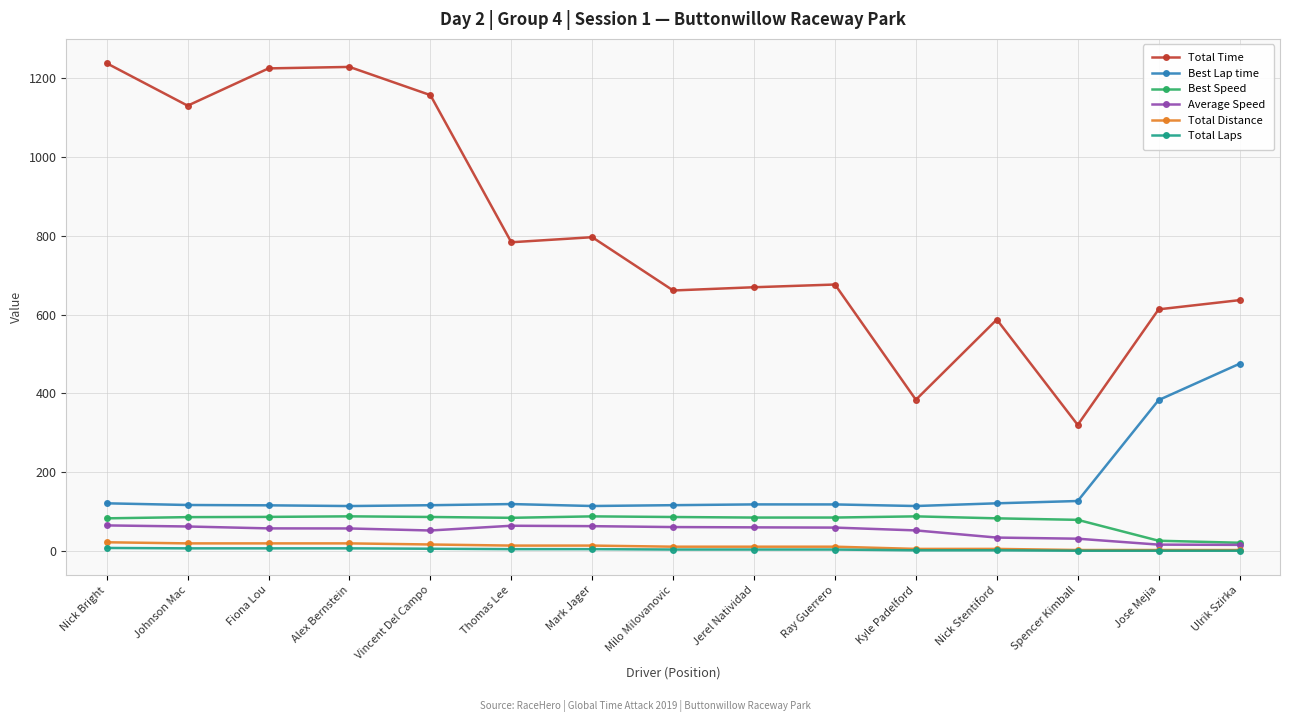

True or false: Total Distance and Best Speed cross at least once.

False